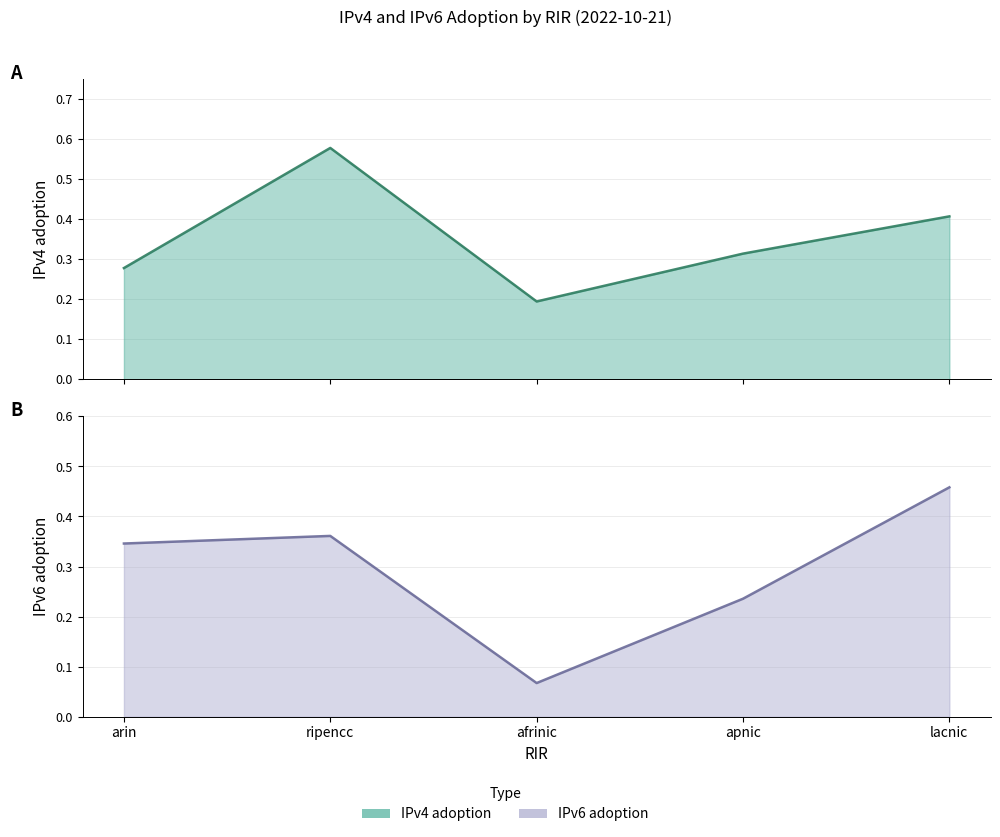

What is the label of the 3rd point from the left?

afrinic